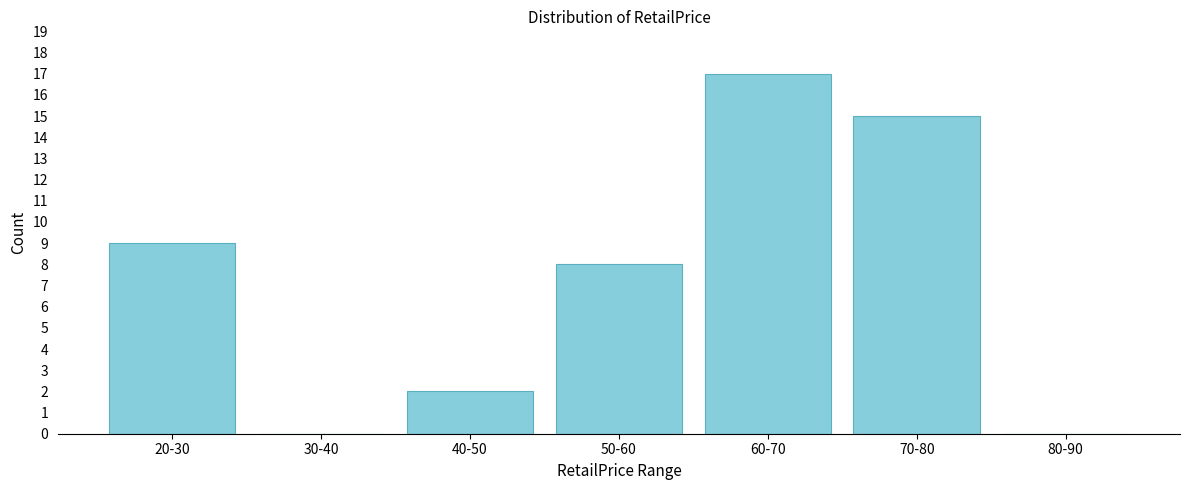

Reading left to right, transcribe all the data shown in this chart.

20-30=9	30-40=0	40-50=2	50-60=8	60-70=17	70-80=15	80-90=0